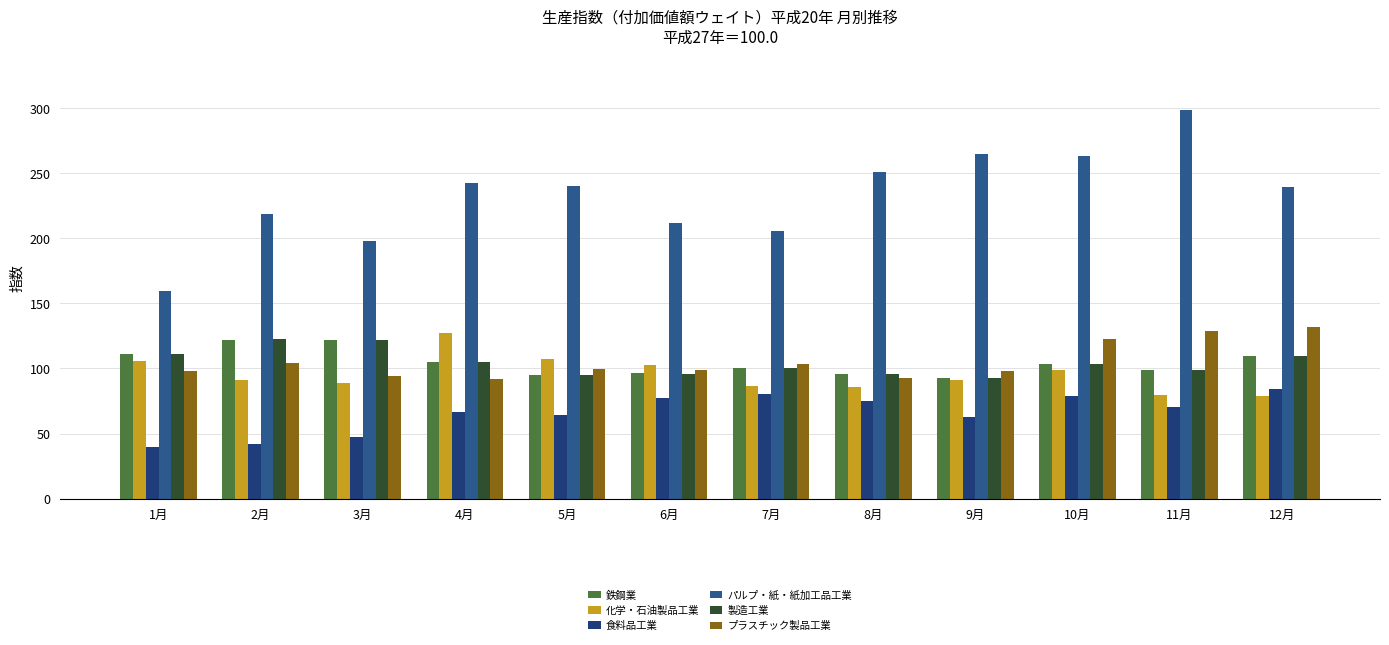

What is the value of the 製造工業 bar at the 11th from the left?

98.8